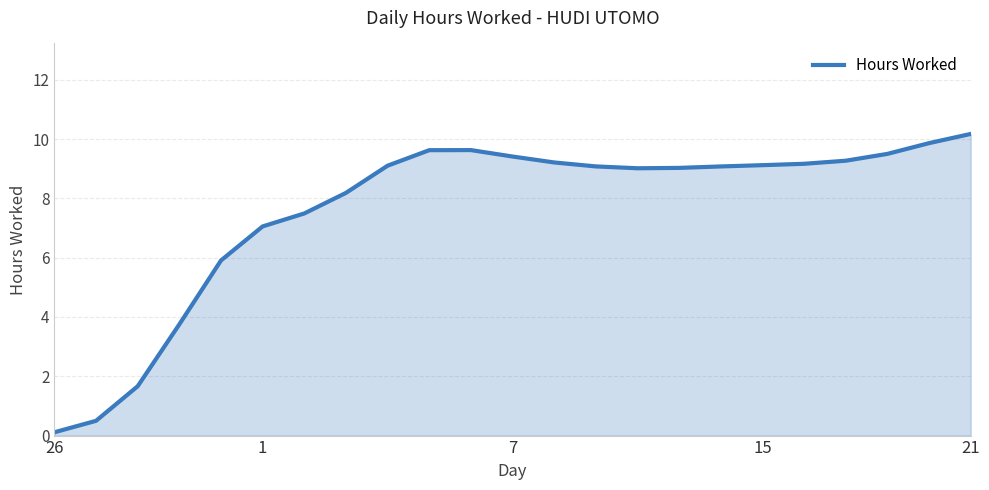

What is the difference between the maximum and minimum values?

10.1